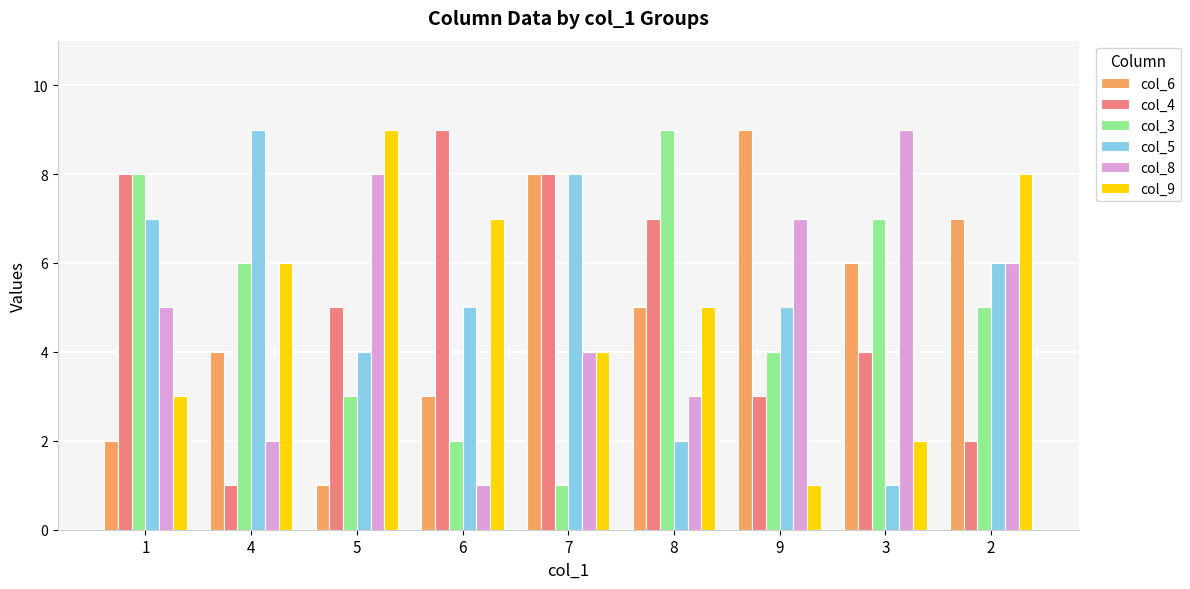

The value of col_8 at 3 is 9. True or false?

True